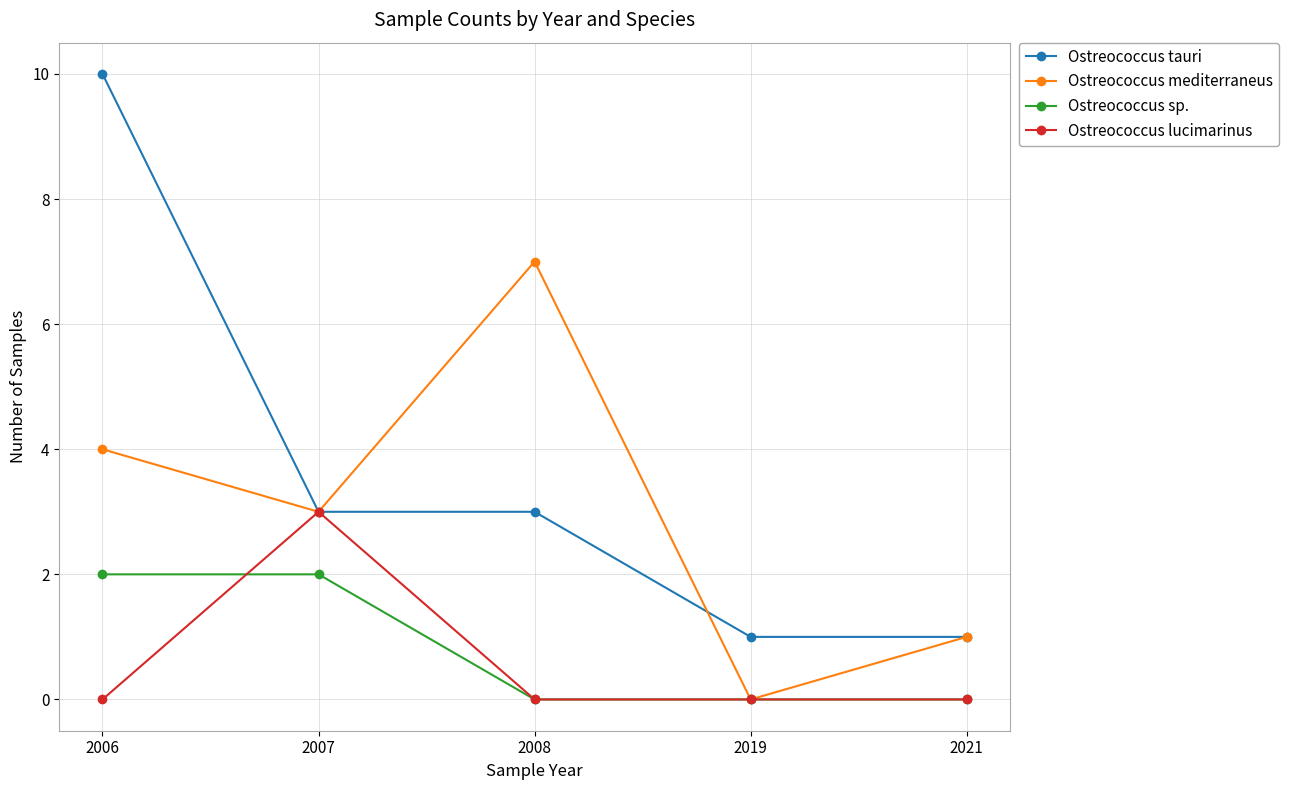

Reading left to right, what are all the values shown in this chart?

Ostreococcus tauri: 10	3	3	1	1
Ostreococcus mediterraneus: 4	3	7	0	1
Ostreococcus sp.: 2	2	0	0	0
Ostreococcus lucimarinus: 0	3	0	0	0